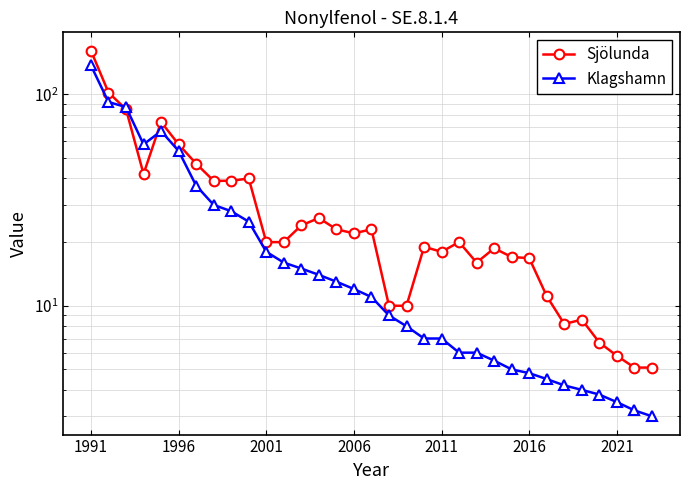

At how many categories does at least one series exceed 36?

10